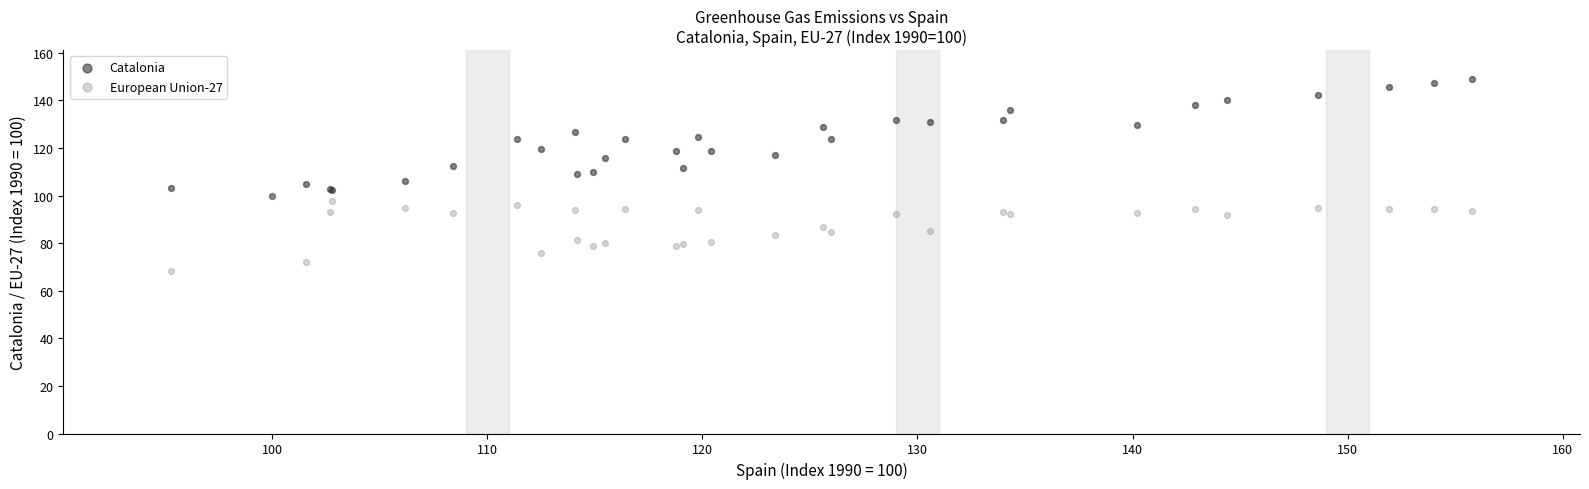

Which series contains the lowest Y value?

European Union-27